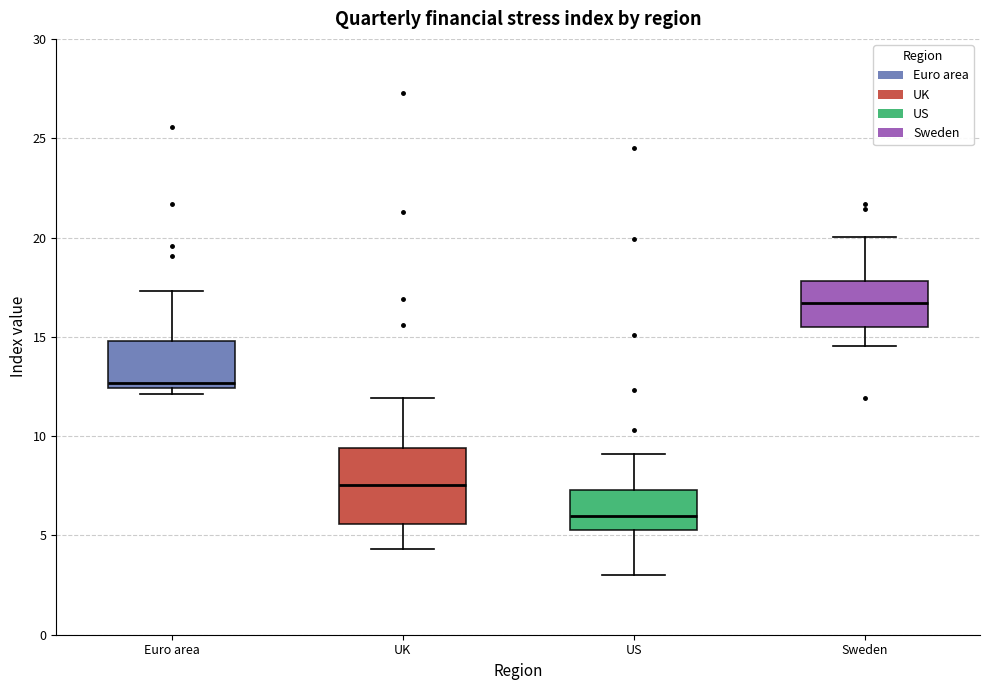

Which box's median line is the lowest?

US